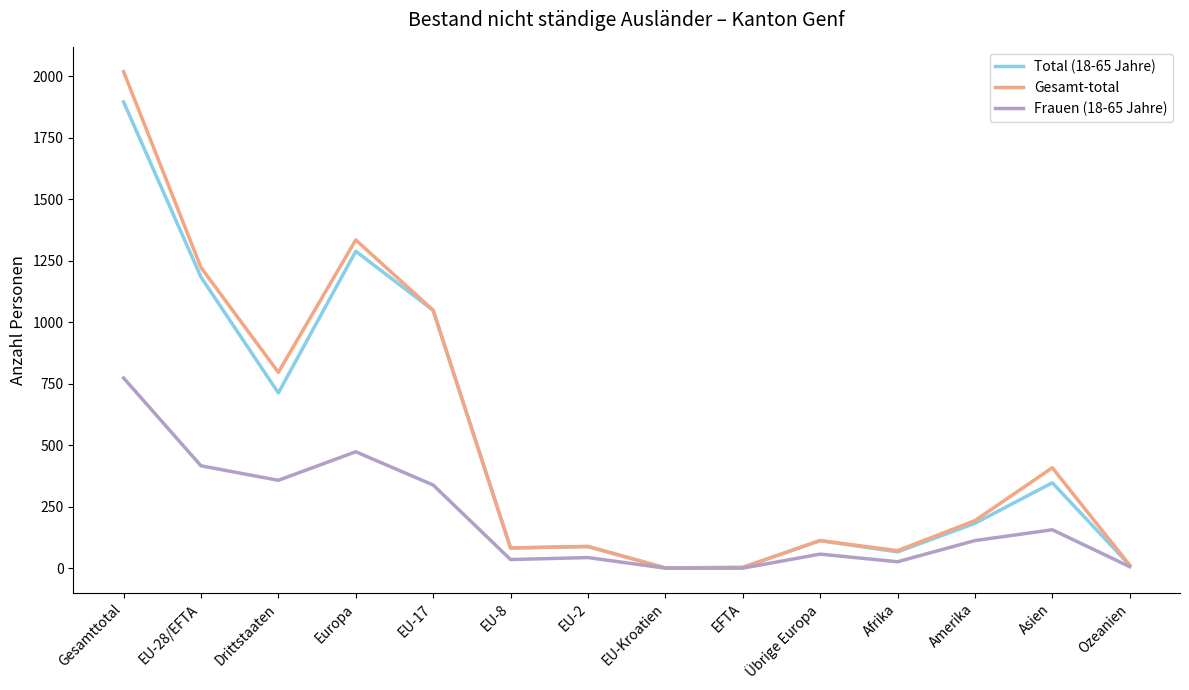

What is the spread (max minus min) of values at Asien?

252